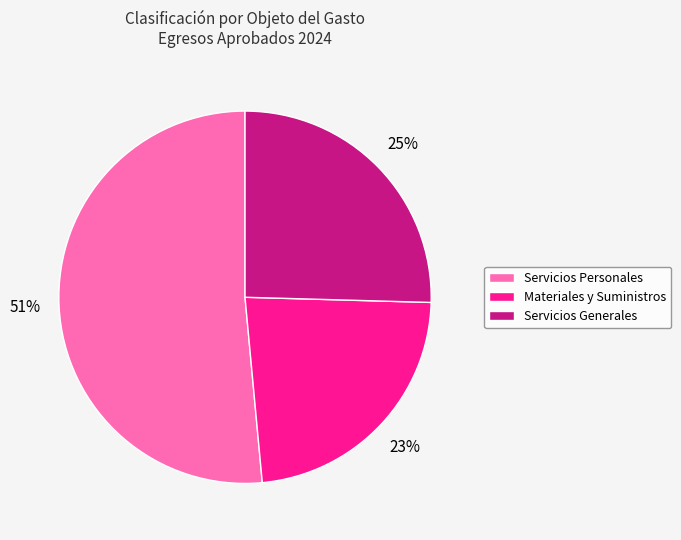

How many segments does this pie chart have?

3